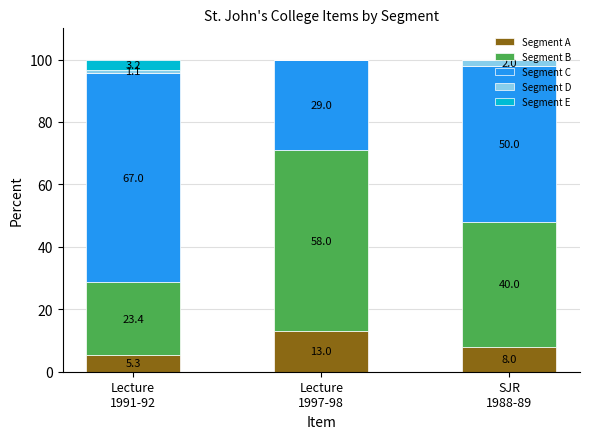

How many data points does each series have?

3